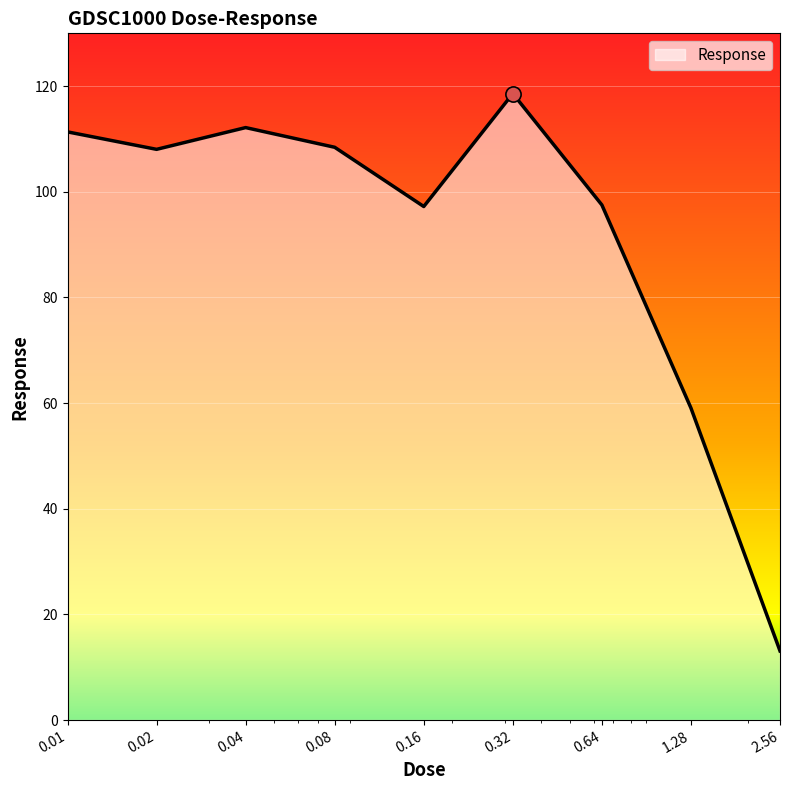

What is the difference between the maximum and minimum values?

105.5